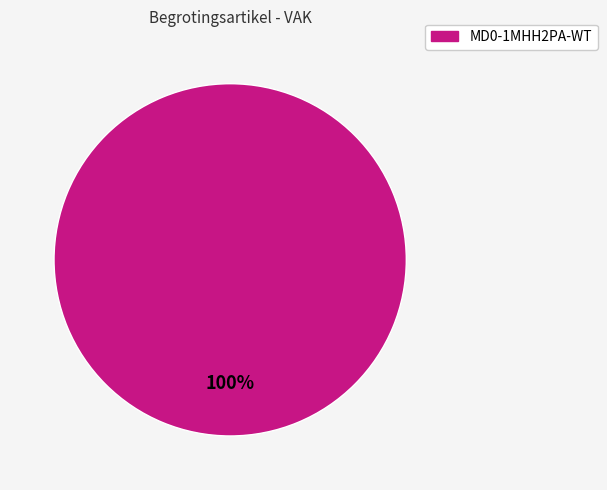

Is there any slice that represents more than half of the pie?

Yes